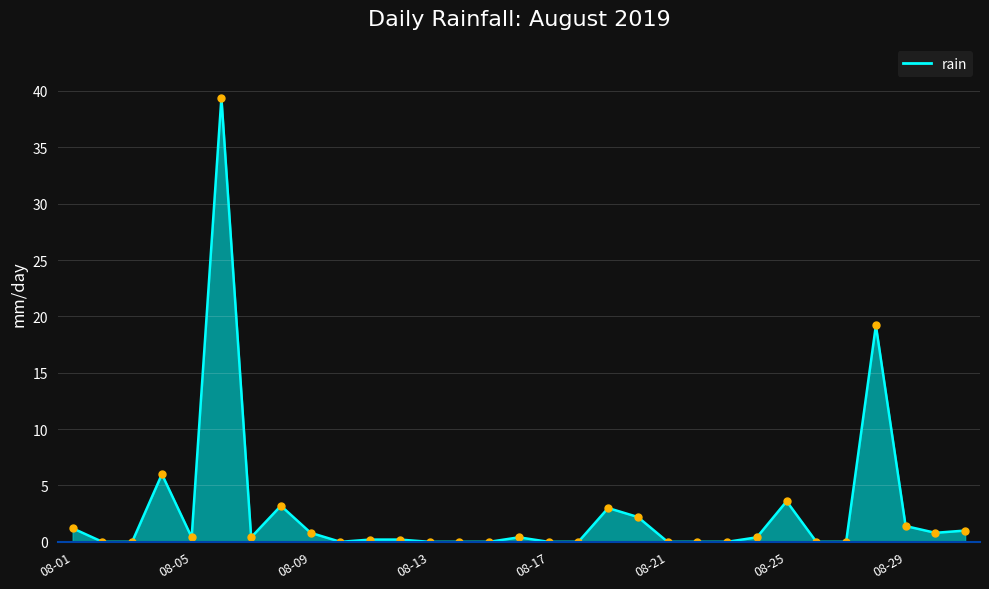

In rain markers, how many points are higher than both neighbors (excluding endpoints)?

7